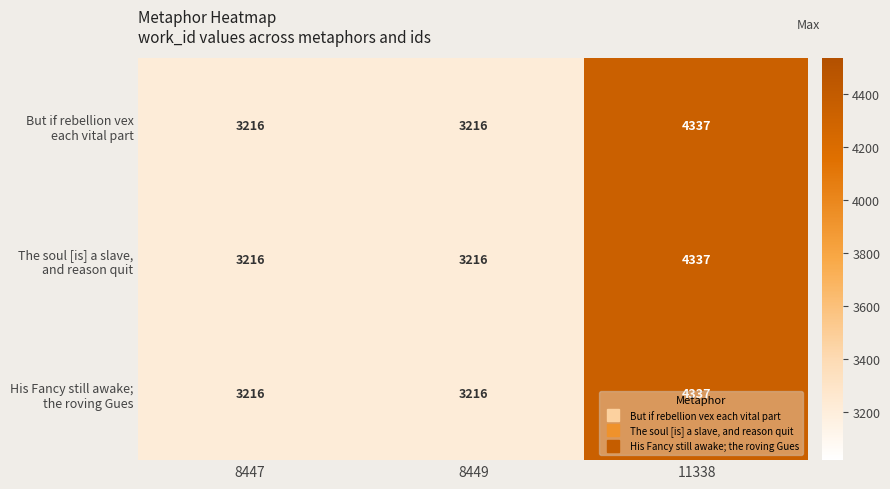

What is the greatest value displayed?

4337